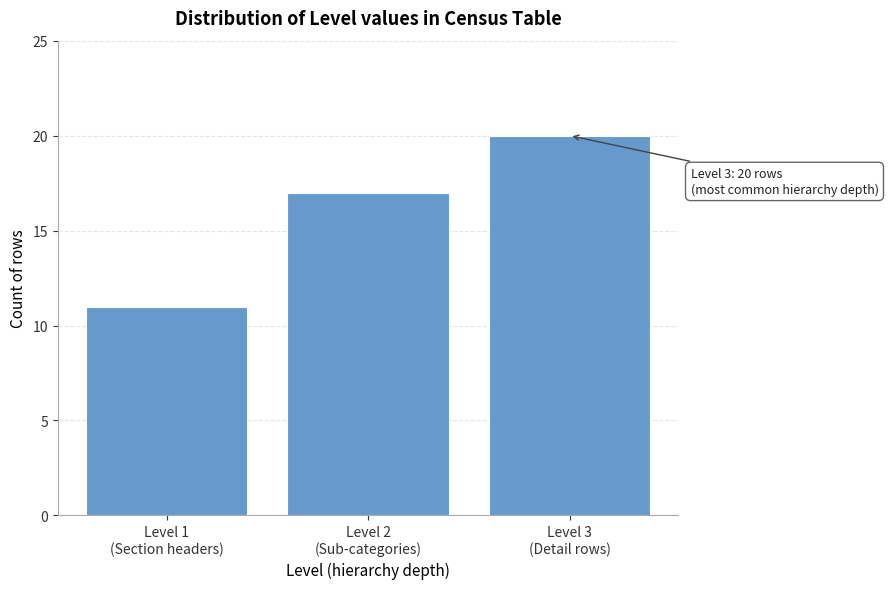

Reading left to right, what are all the values shown in this chart?

11	17	20